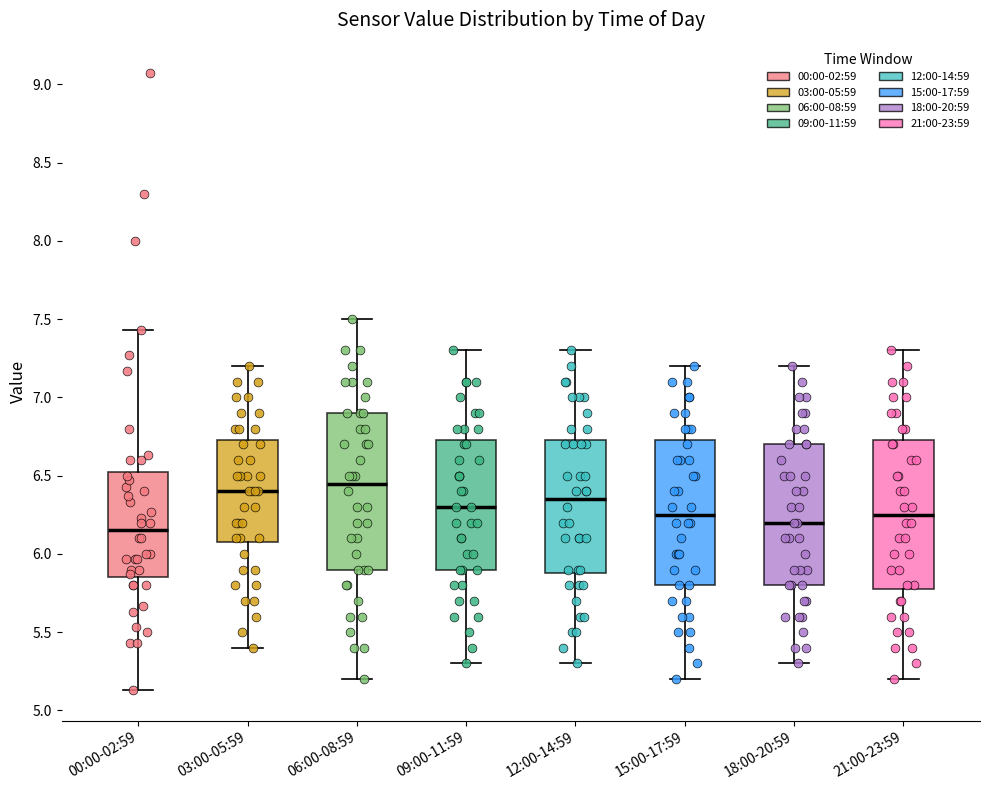

Reading left to right, read every box against the y-axis: the position of its median line, the range the box covers, and the ends of its whiskers. The values are not printed on the chart, so give them approximately, as read against the axis.

00:00-02:59: median 6.15, box 5.85 to 6.55, whiskers 5.15 to 7.45
03:00-05:59: median 6.40, box 6.10 to 6.75, whiskers 5.40 to 7.20
06:00-08:59: median 6.45, box 5.90 to 6.90, whiskers 5.20 to 7.50
09:00-11:59: median 6.30, box 5.90 to 6.75, whiskers 5.30 to 7.30
12:00-14:59: median 6.35, box 5.90 to 6.75, whiskers 5.30 to 7.30
15:00-17:59: median 6.25, box 5.80 to 6.75, whiskers 5.20 to 7.20
18:00-20:59: median 6.20, box 5.80 to 6.70, whiskers 5.30 to 7.20
21:00-23:59: median 6.25, box 5.80 to 6.75, whiskers 5.20 to 7.30